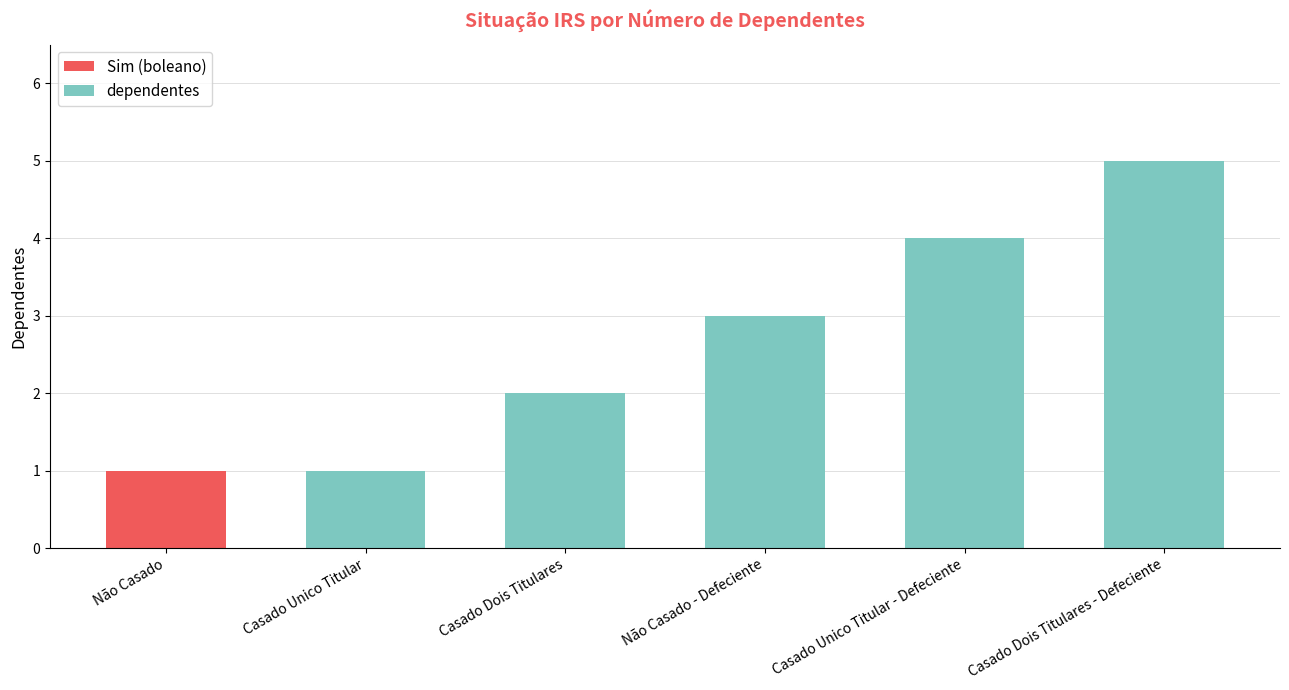

What is the sum of all Sim (boleano) values?

1